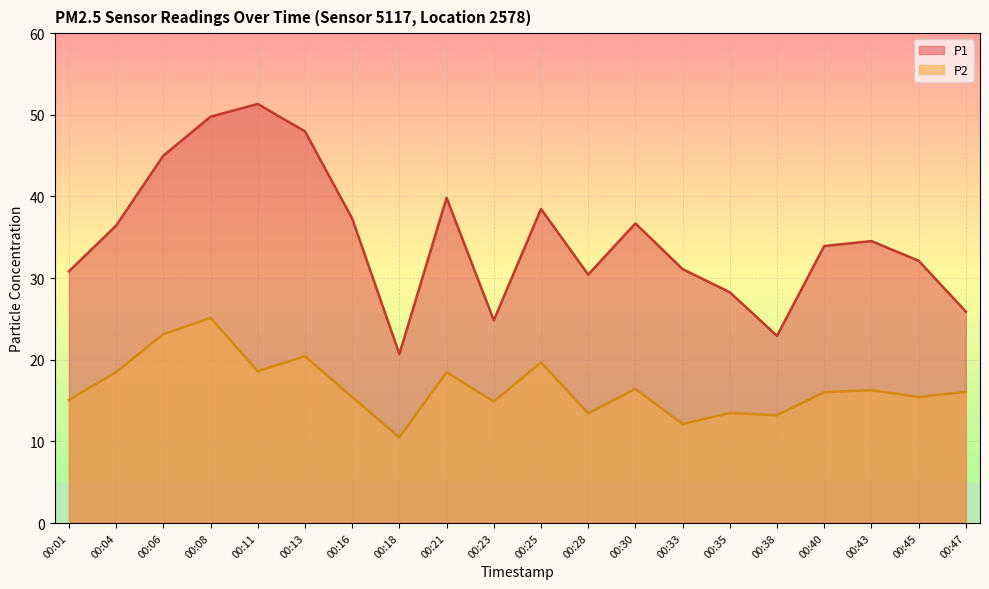

True or false: P1 has more than 2 interior local peaks.

True